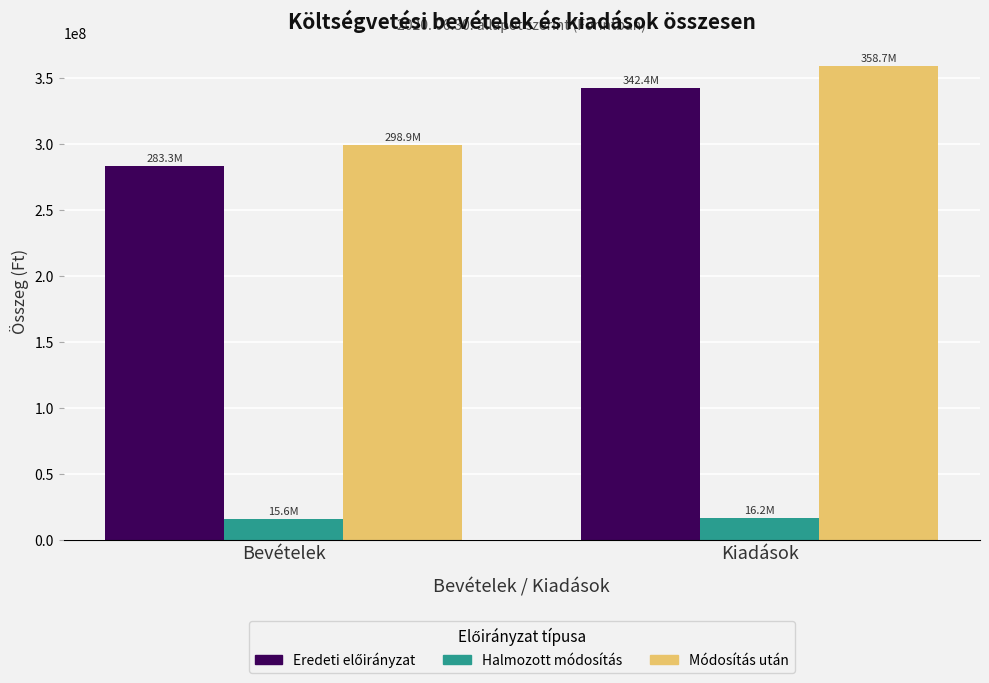

Is it true that Módosítás után equals 154911841 at Kiadások?

False